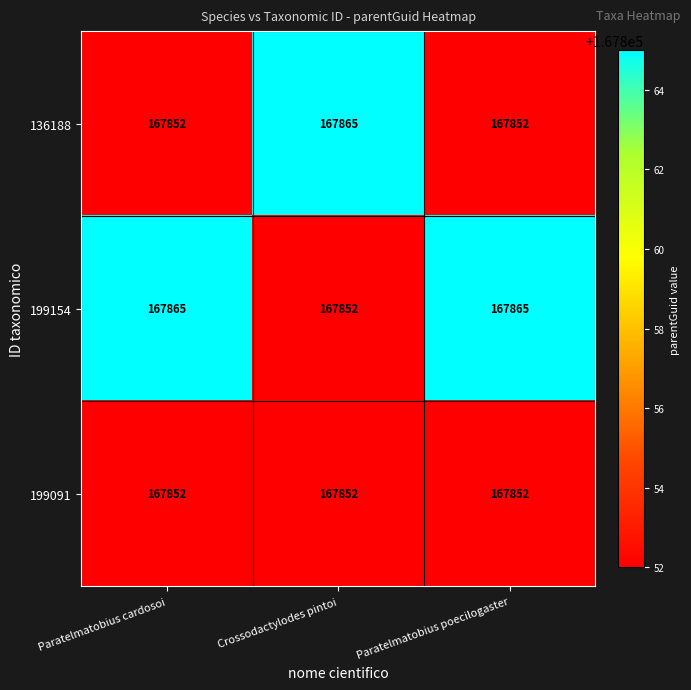

Reading left to right, list all the values displayed in this chart.

136188: Paratelmatobius cardosoi=167852	Crossodactylodes pintoi=167865	Paratelmatobius poecilogaster=167852
199154: Paratelmatobius cardosoi=167865	Crossodactylodes pintoi=167852	Paratelmatobius poecilogaster=167865
199091: Paratelmatobius cardosoi=167852	Crossodactylodes pintoi=167852	Paratelmatobius poecilogaster=167852